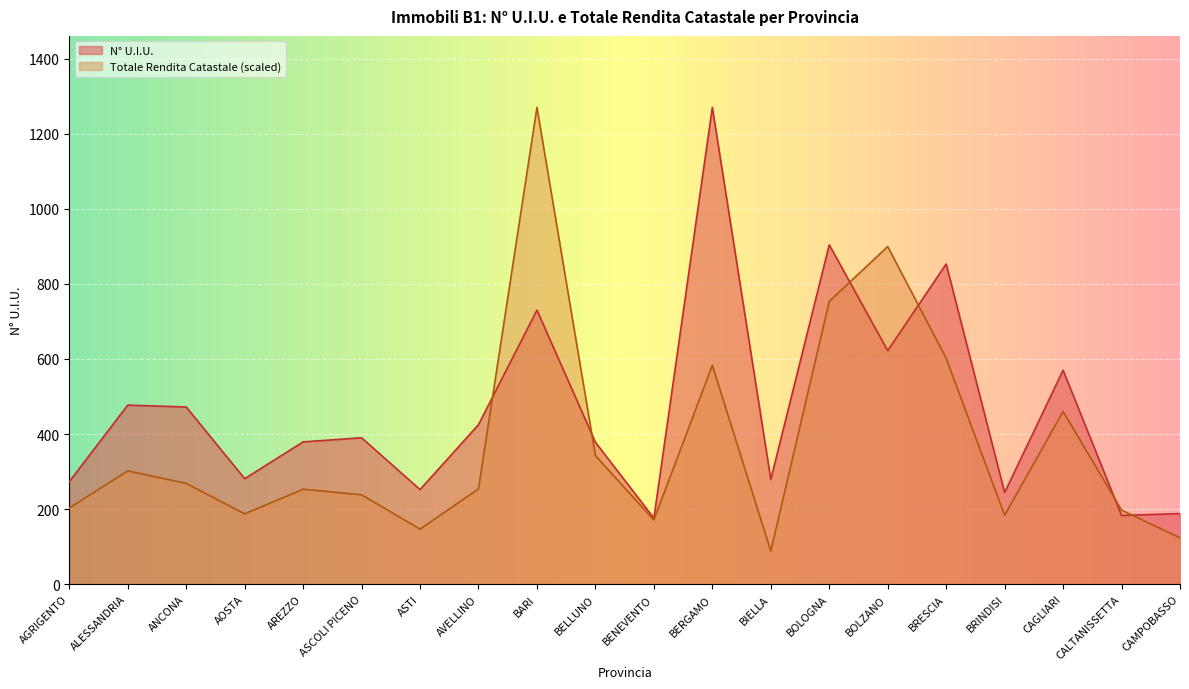

Reading right to left, what are all the values shown in this chart?

N° U.I.U.: CAMPOBASSO=188.0	CALTANISSETTA=183.0	CAGLIARI=570.0	BRINDISI=244.0	BRESCIA=853.0	BOLZANO=622.0	BOLOGNA=904.0	BIELLA=279.0	BERGAMO=1270.0	BENEVENTO=176.0	BELLUNO=378.0	BARI=730.0	AVELLINO=425.0	ASTI=252.0	ASCOLI PICENO=390.0	AREZZO=379.0	AOSTA=281.0	ANCONA=472.0	ALESSANDRIA=477.0	AGRIGENTO=273.0
Totale Rendita Catastale: CAMPOBASSO=123.4	CALTANISSETTA=197.4	CAGLIARI=460.1	BRINDISI=183.5	BRESCIA=601.8	BOLZANO=899.3	BOLOGNA=753.1	BIELLA=88.1	BERGAMO=583.1	BENEVENTO=171.0	BELLUNO=342.4	BARI=1270.0	AVELLINO=253.9	ASTI=146.6	ASCOLI PICENO=238.1	AREZZO=253.0	AOSTA=187.3	ANCONA=268.4	ALESSANDRIA=301.8	AGRIGENTO=203.0